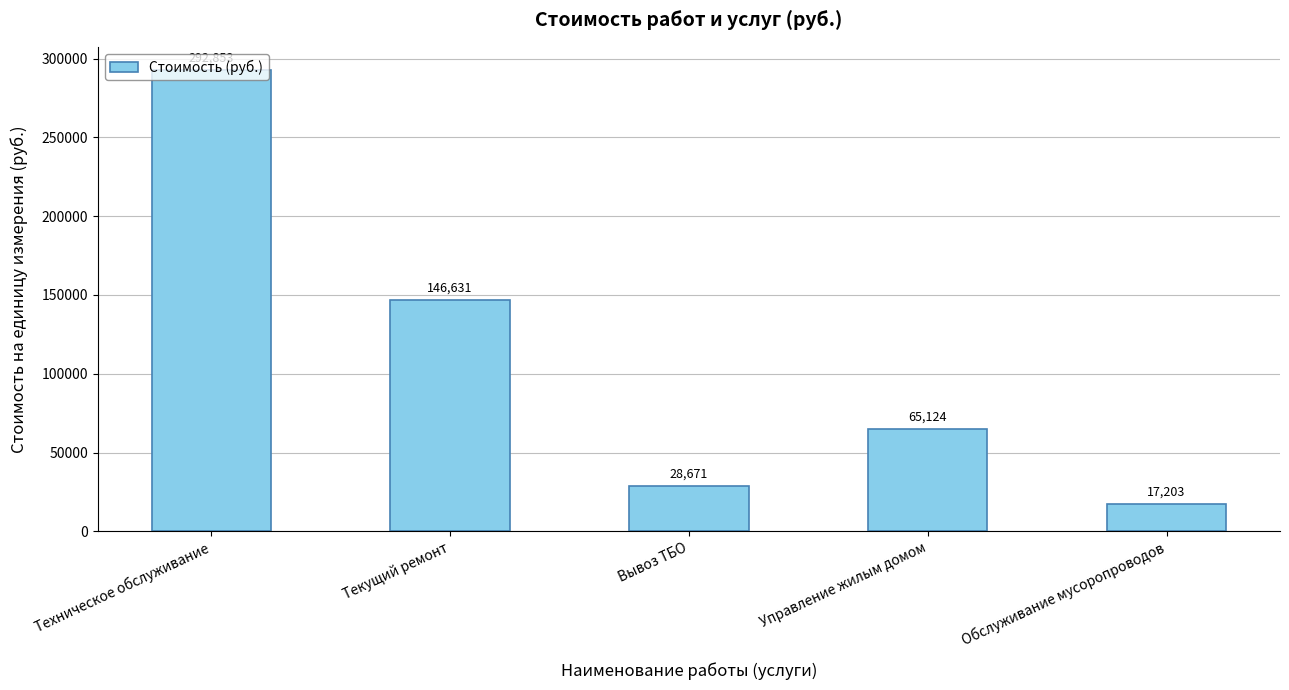

What is the difference between the maximum and minimum values?

275650.0